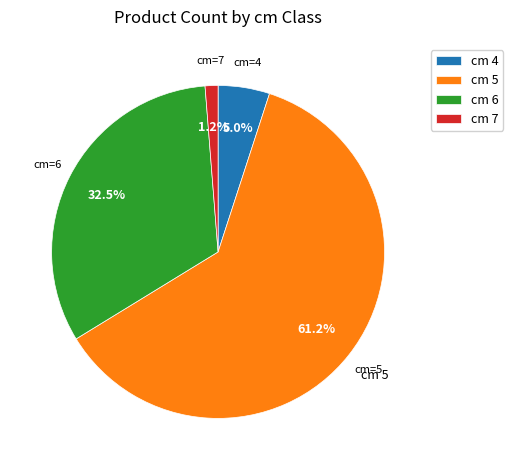

Which has a higher value, cm 6 or cm 4?

cm 6